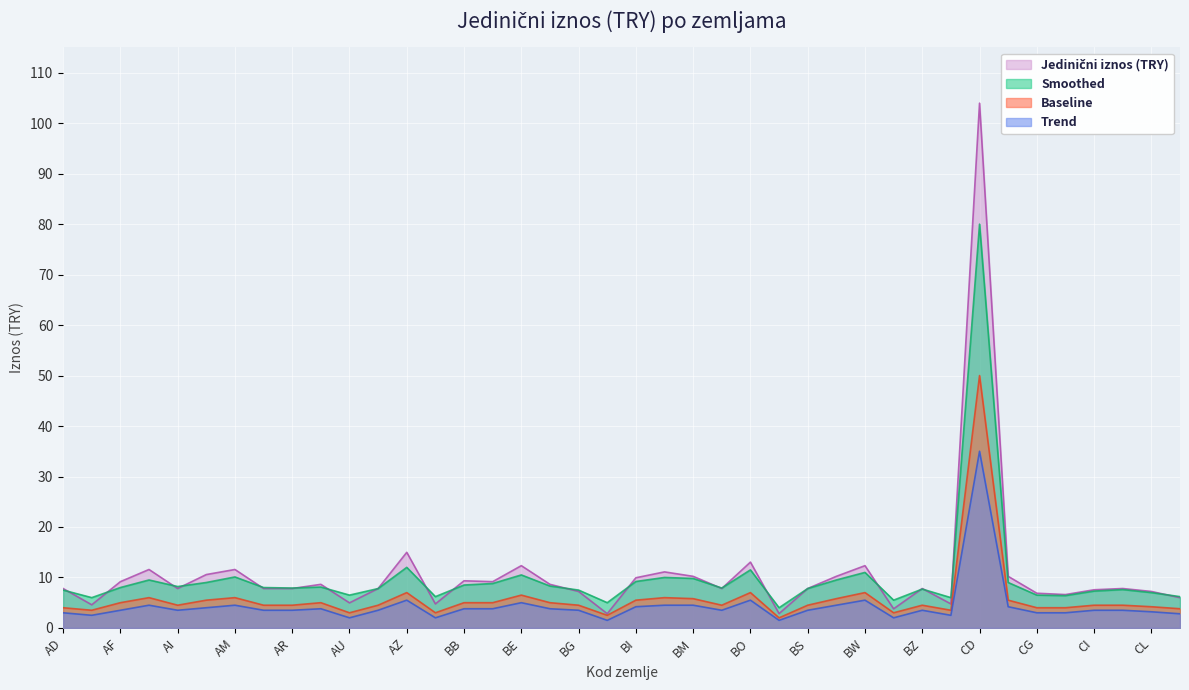

What is the difference between the second highest and second lowest values in the Trend series?

4.0